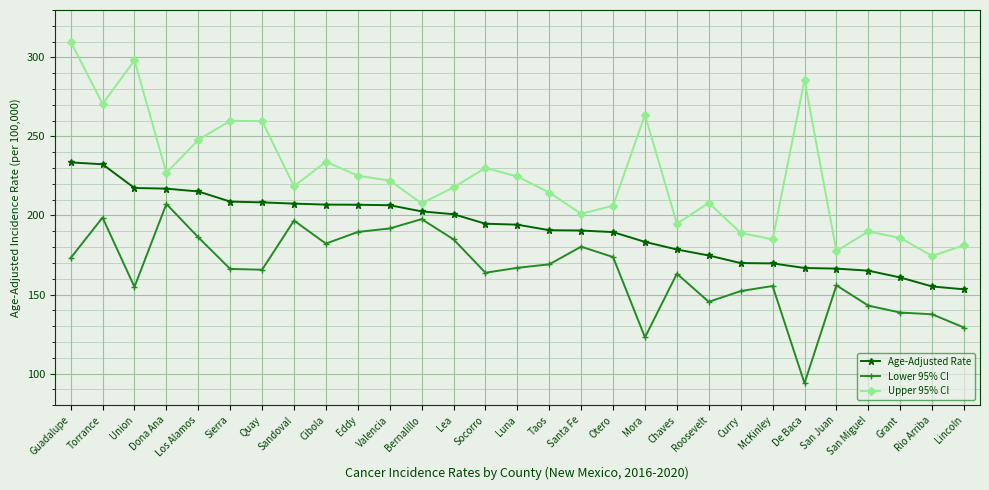

What is the difference between the Upper 95% CI values at Torrance and Luna?

45.9